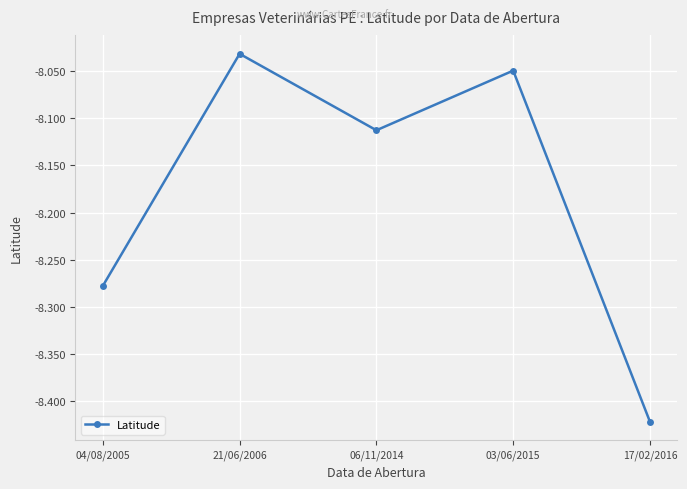

List the labels in order of value, largest first.

21/06/2006, 03/06/2015, 06/11/2014, 04/08/2005, 17/02/2016